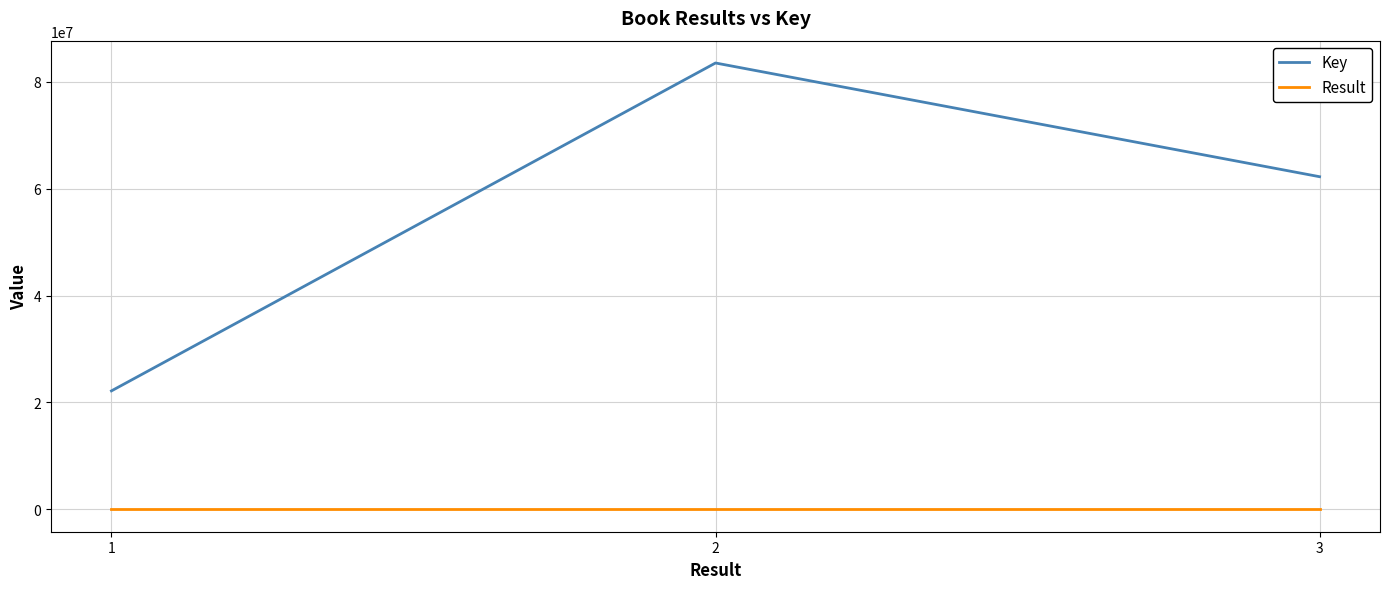

What is the greatest value displayed?

83493954